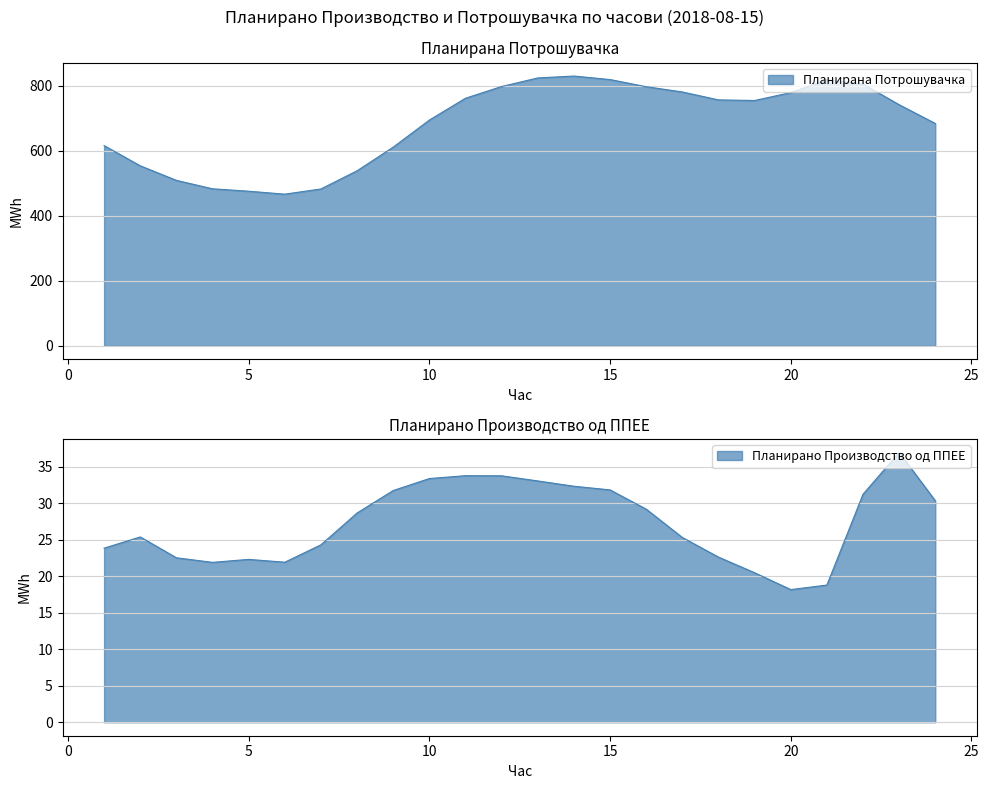

Reading right to left, what are all the values shown in this chart?

Планирано Производство од ППЕЕ: 30.3	37.0	31.2	18.8	18.2	20.5	22.6	25.3	29.2	31.8	32.3	33.0	33.7	33.8	33.4	31.7	28.7	24.3	21.9	22.3	21.9	22.5	25.4	23.8
Планирана Потрошувачка: 683.5	741.1	804.5	818.0	778.4	754.1	755.9	780.3	796.5	818.4	829.2	823.4	797.1	761.0	693.9	610.7	538.1	482.2	466.2	475.2	482.7	508.6	553.4	615.5